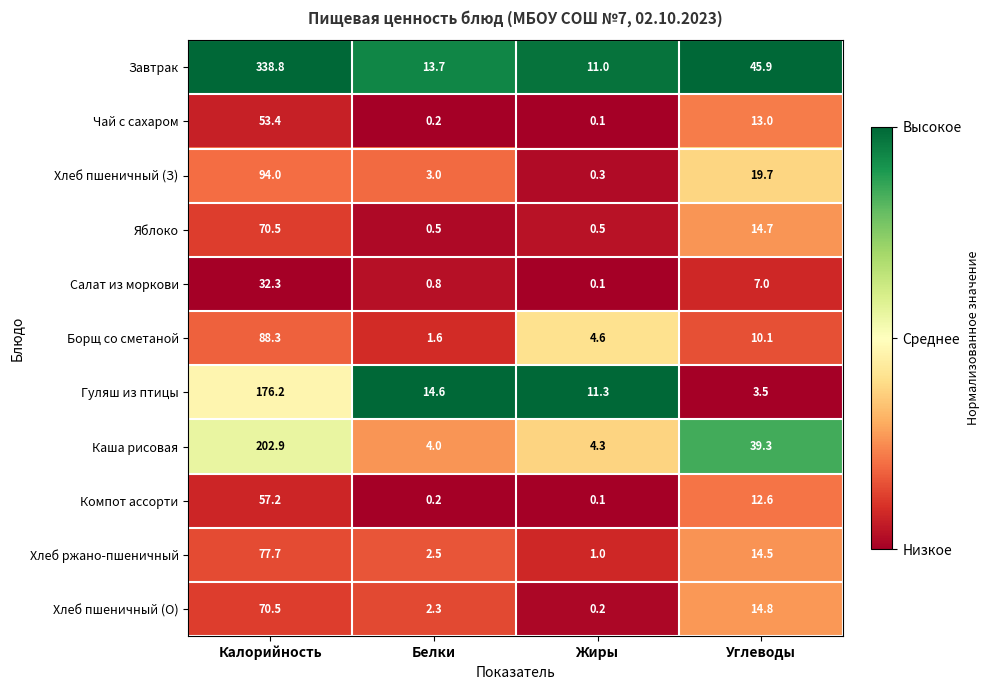

Read the Борщ со сметаной value at Жиры.

4.6